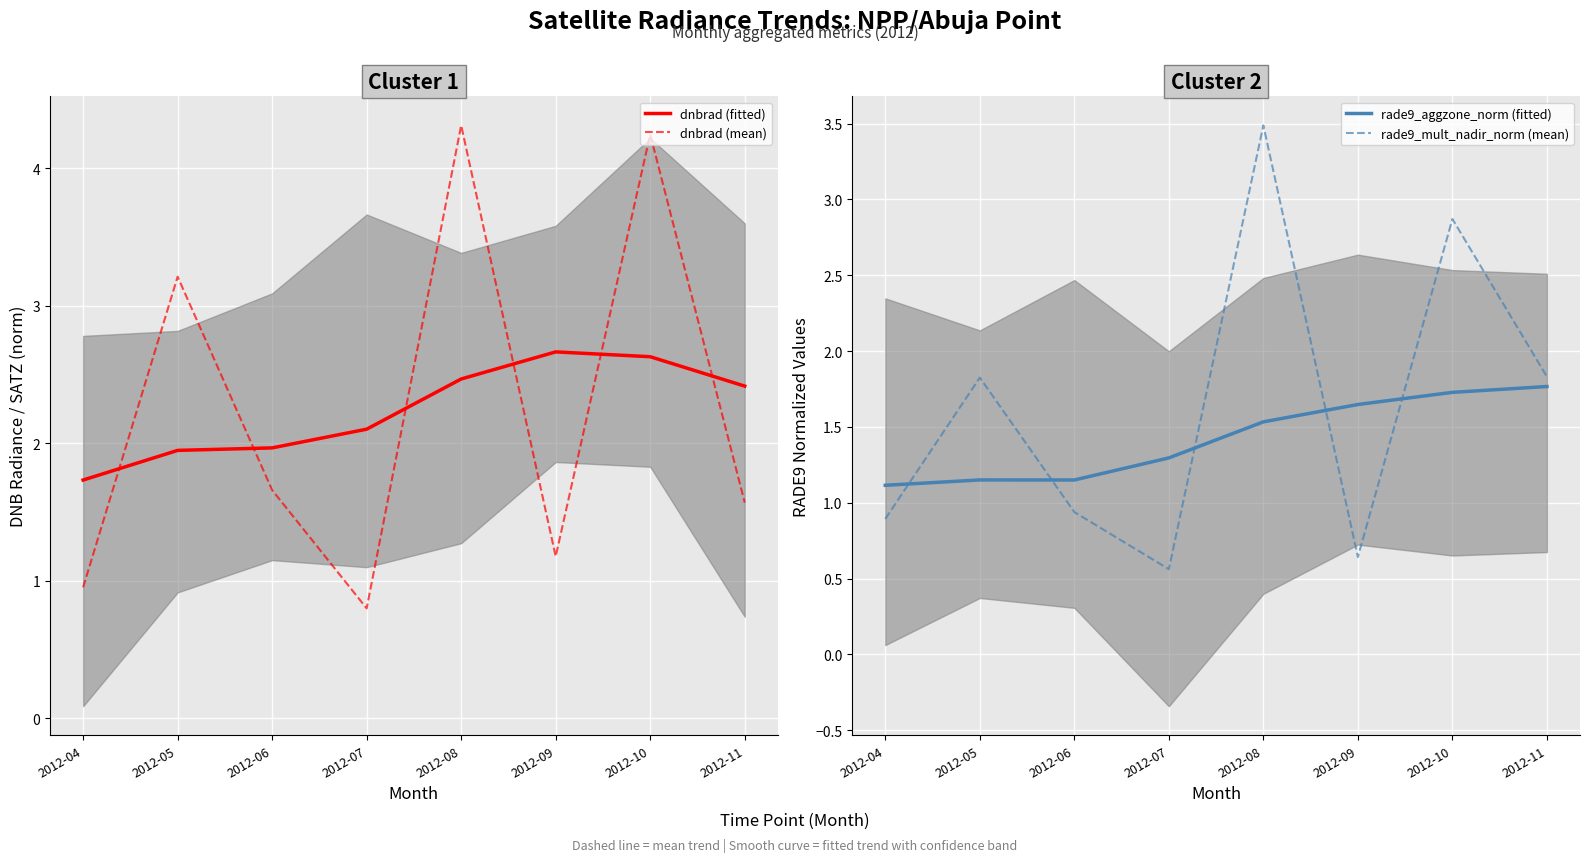

Rank the series at 2012-04 from highest to lowest value.

dnbrad (fitted), rade9_aggzone_norm (fitted), dnbrad (mean), rade9_mult_nadir_norm (mean)